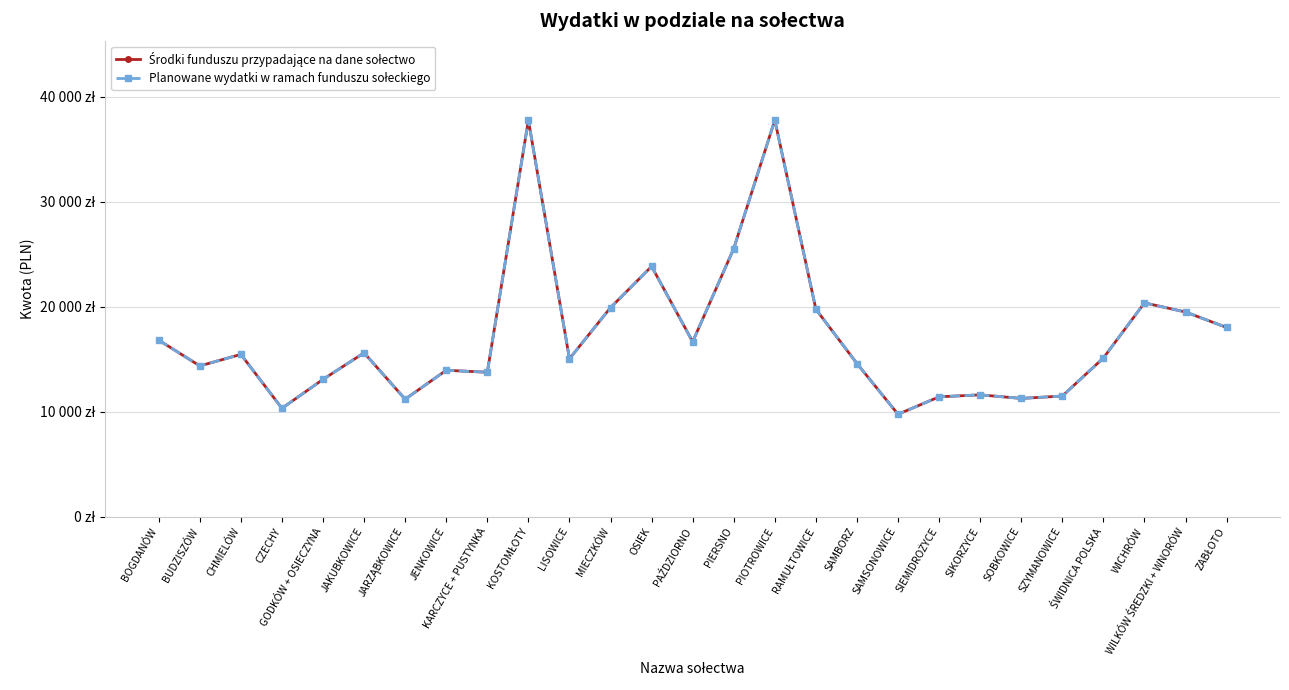

Where is the first local minimum for Środki funduszu przypadające na dane sołectwo?

BUDZISZÓW